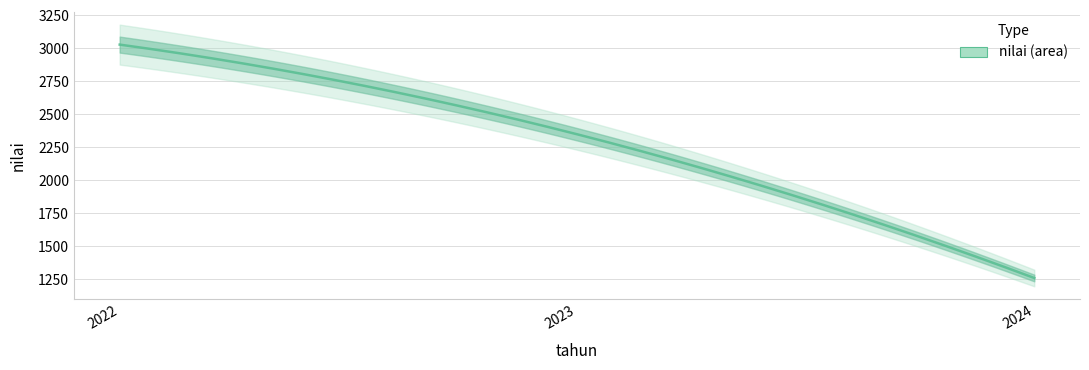

Approximately how many times larger is the value at 2024 compared to 2022?

0.4